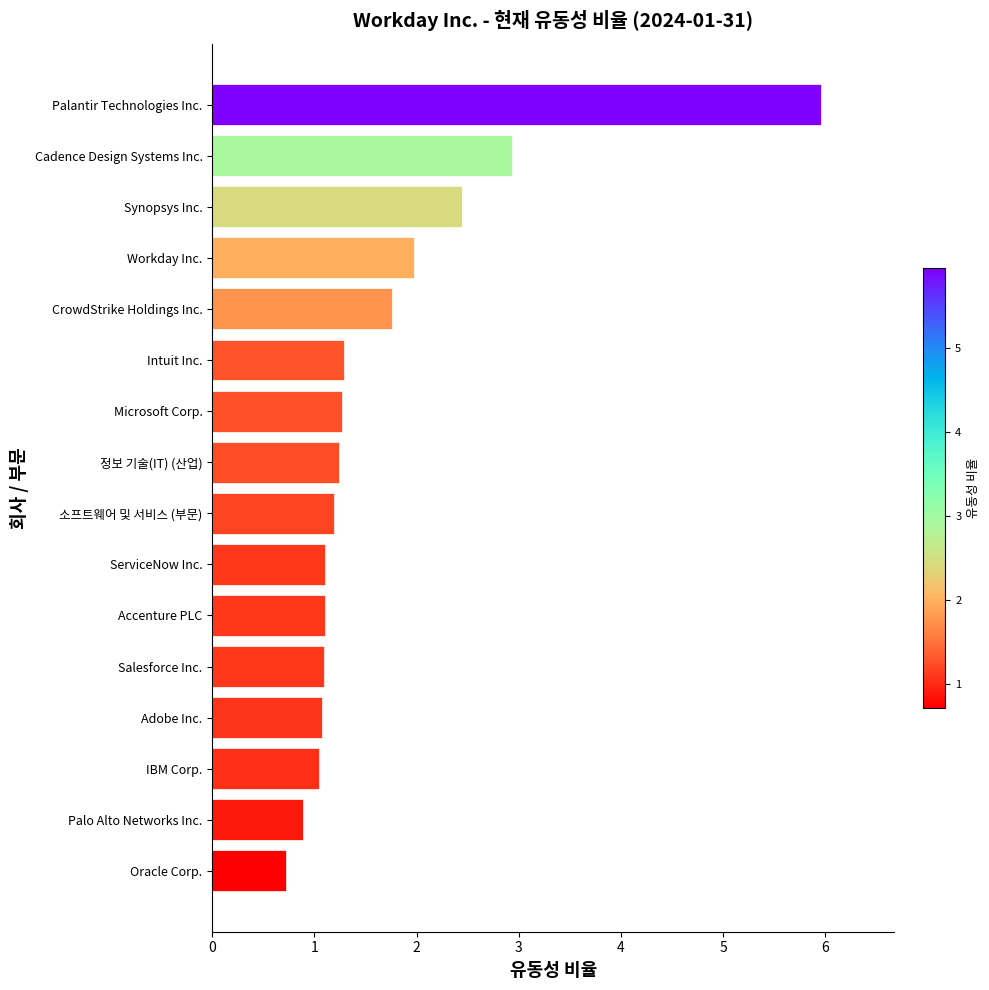

The value at Palantir Technologies Inc. is 8.5. True or false?

False